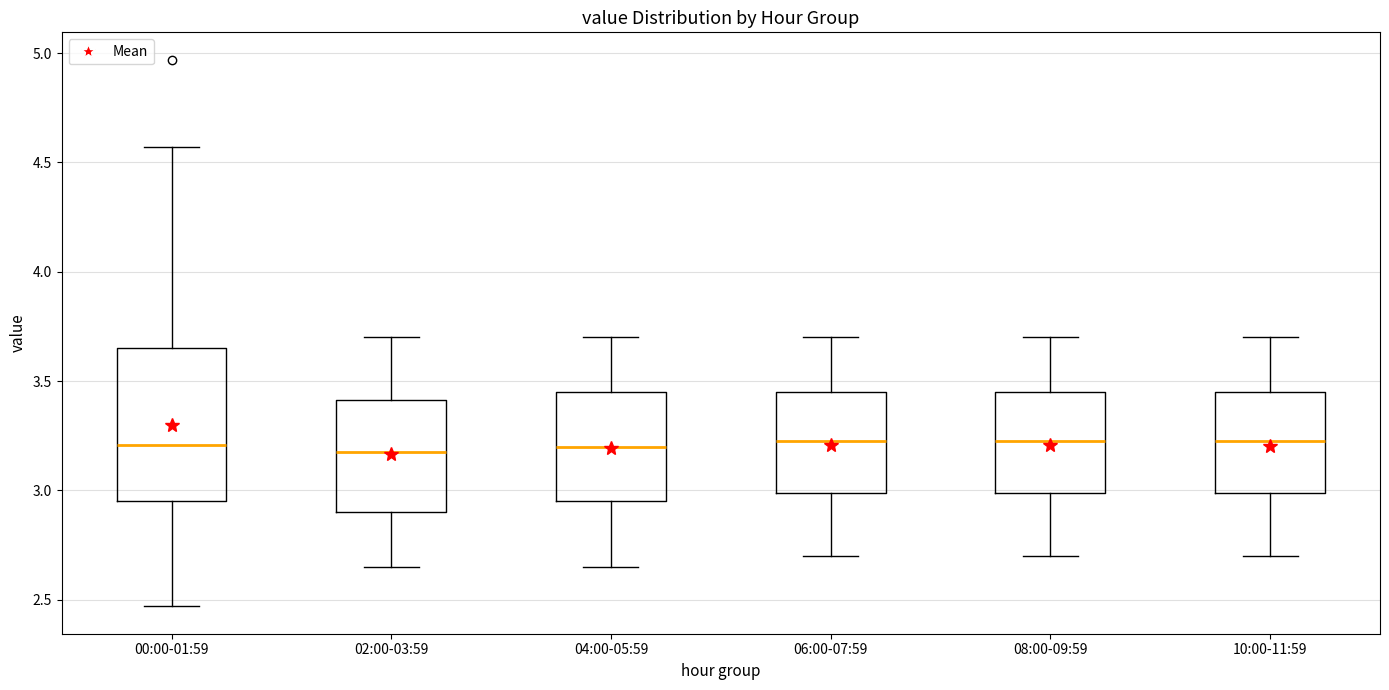

Reading left to right, read every box against the y-axis: the position of its median line, the range the box covers, and the ends of its whiskers. The values are not printed on the chart, so give them approximately, as read against the axis.

00:00-01:59: median 3.20, box 2.95 to 3.65, whiskers 2.45 to 4.55
02:00-03:59: median 3.20, box 2.90 to 3.40, whiskers 2.65 to 3.70
04:00-05:59: median 3.20, box 2.95 to 3.45, whiskers 2.65 to 3.70
06:00-07:59: median 3.25, box 3.00 to 3.45, whiskers 2.70 to 3.70
08:00-09:59: median 3.25, box 3.00 to 3.45, whiskers 2.70 to 3.70
10:00-11:59: median 3.25, box 3.00 to 3.45, whiskers 2.70 to 3.70